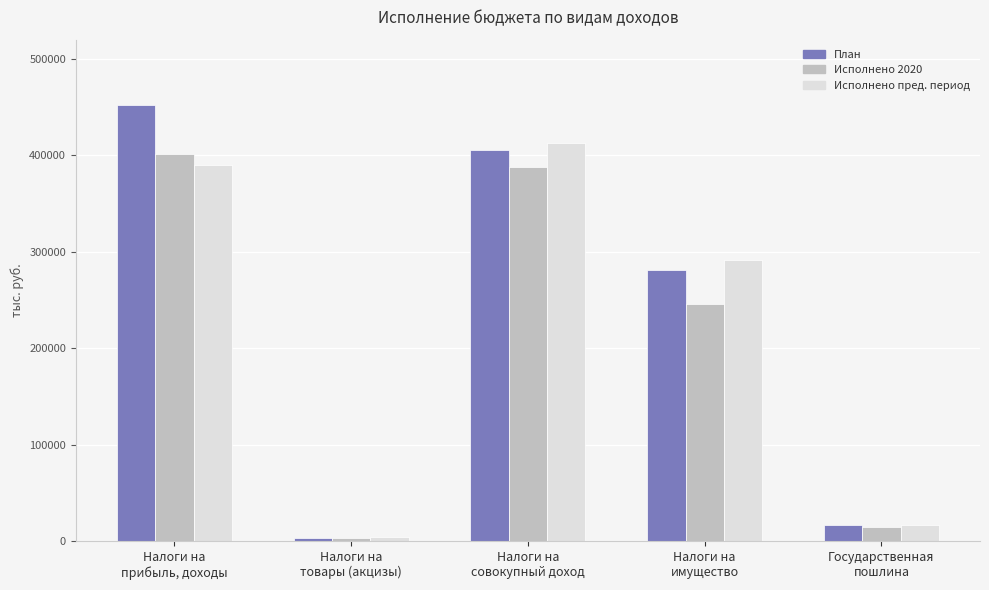

How many values in the Исполнено пред. период series exceed 291632?

3